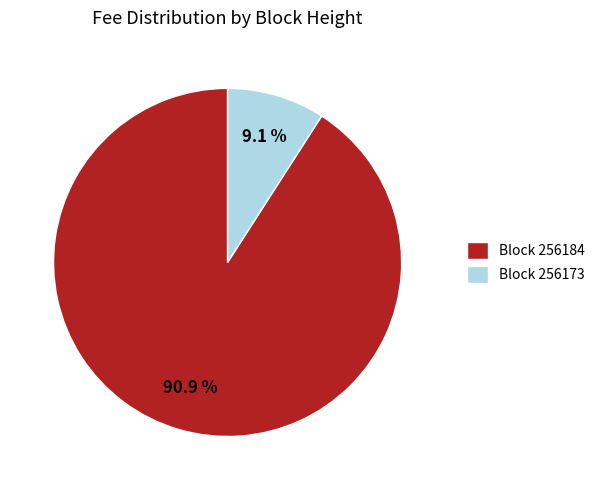

Which category accounts for the majority?

Block 256184